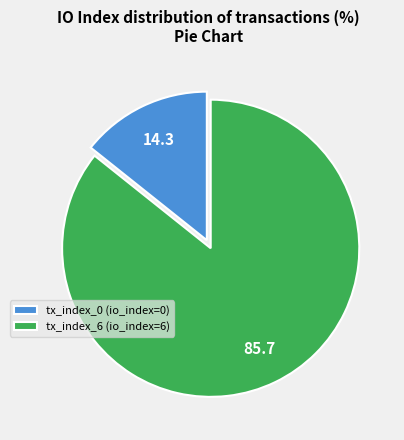

Is it true that tx_index_0 (io_index=0) is 20% of the pie?

False